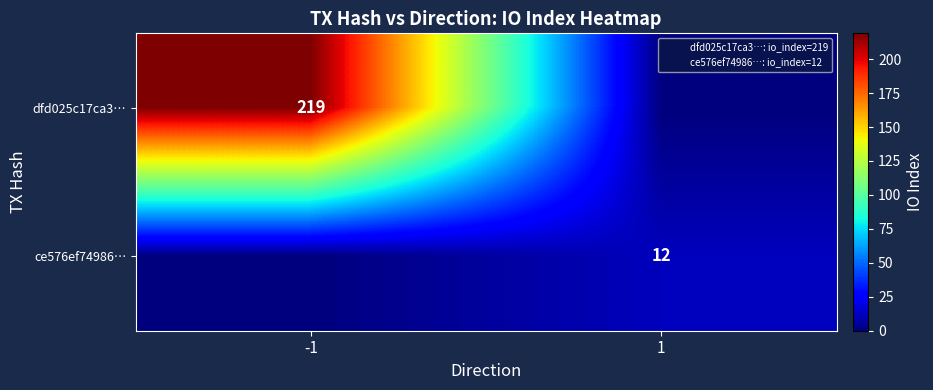

Which category has the lowest value in the ce576ef74986… series?

-1